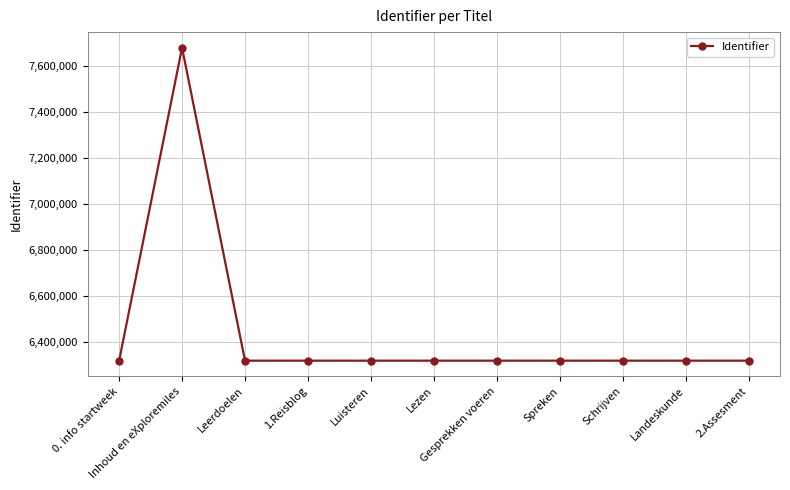

At which category does the chart reach its peak across all series?

Inhoud en eXploremiles